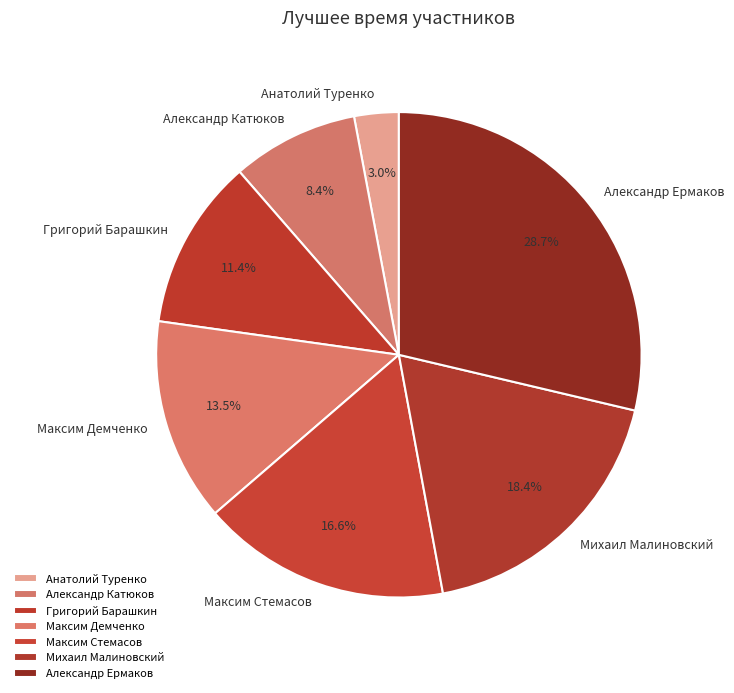

Rank the categories by value from highest to lowest.

Александр Ермаков, Михаил Малиновский, Максим Стемасов, Максим Демченко, Григорий Барашкин, Александр Катюков, Анатолий Туренко